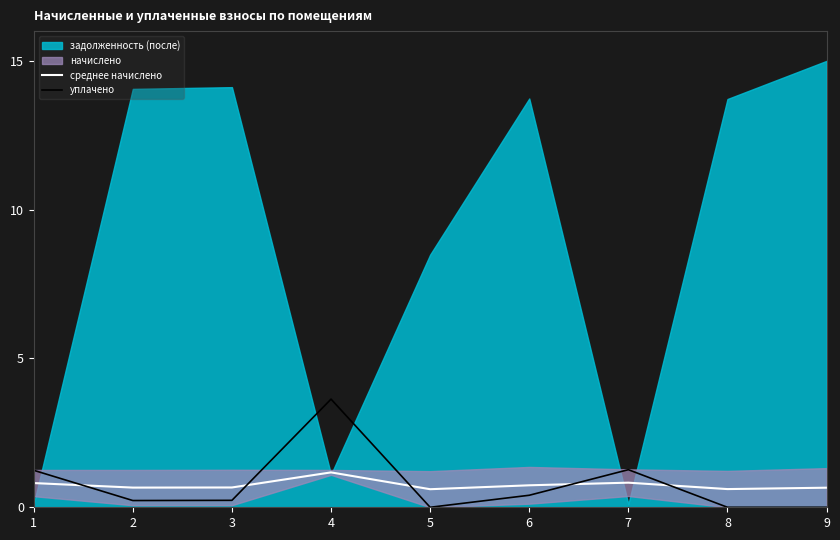

Is the value of уплачено at 5 greater than the value of среднее начислено at 4?

No